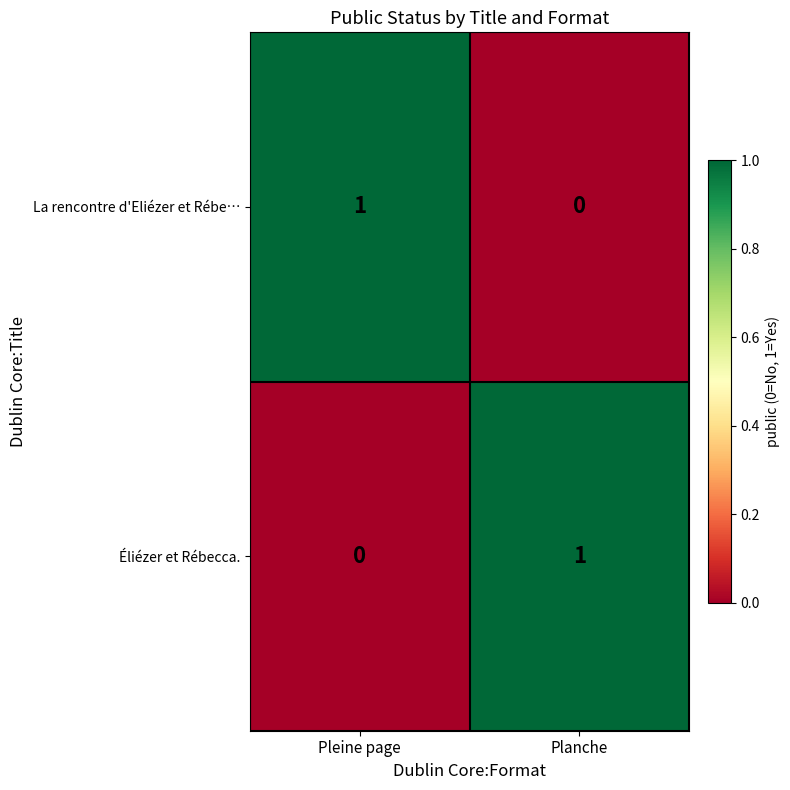

Rank the categories by La rencontre d'Eliézer et Rébe… value from lowest to highest.

Planche, Pleine page